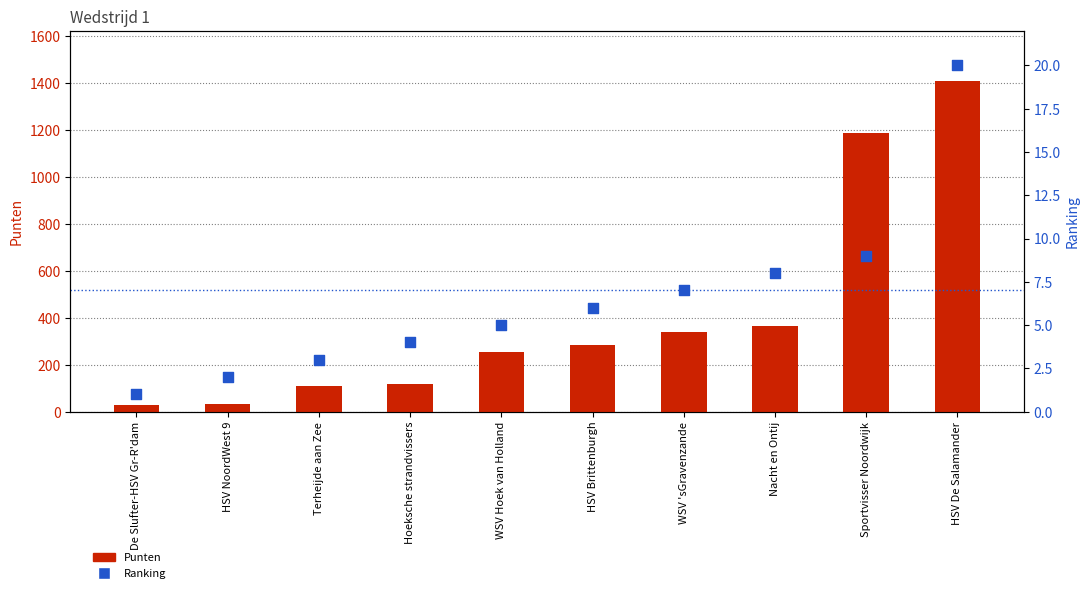

Which series reaches the maximum Y coordinate?

Punten